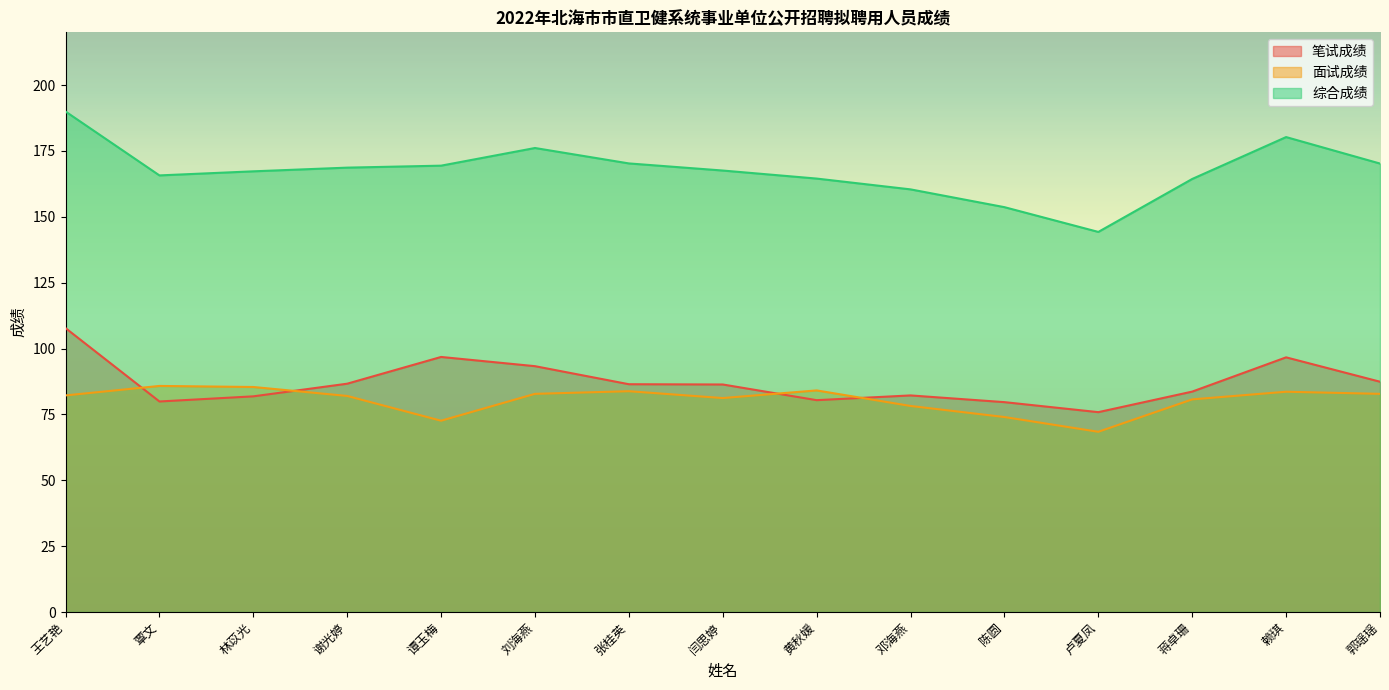

Where does the 面试成绩 series first go above 82?

王艺艳